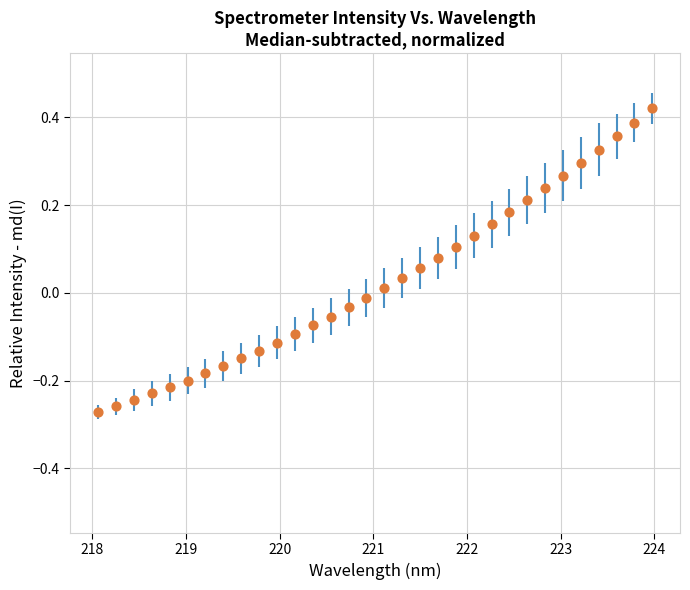

What is the range of Y values (max minus min)?

0.7